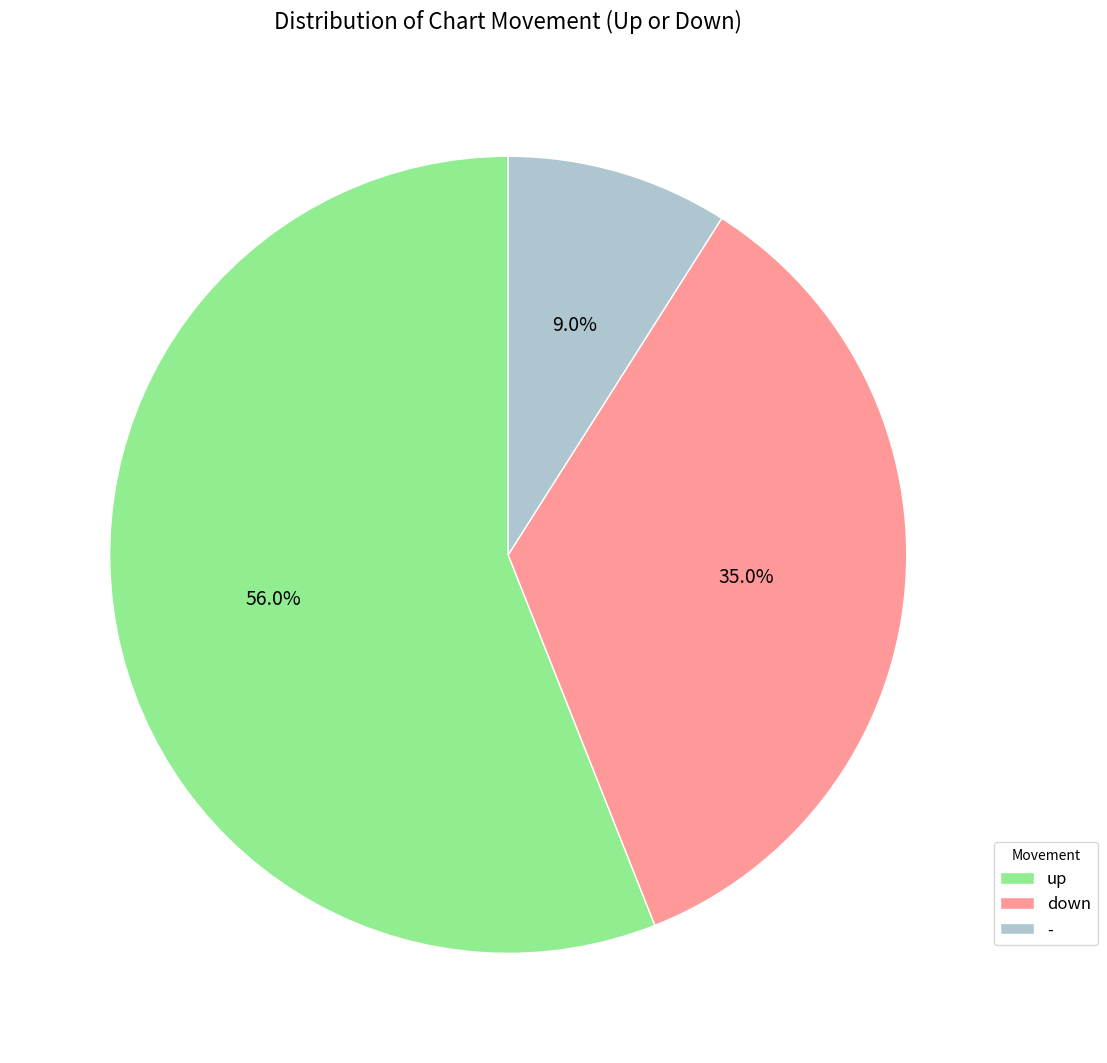

To the nearest percent, what percentage of the pie is -?

9%